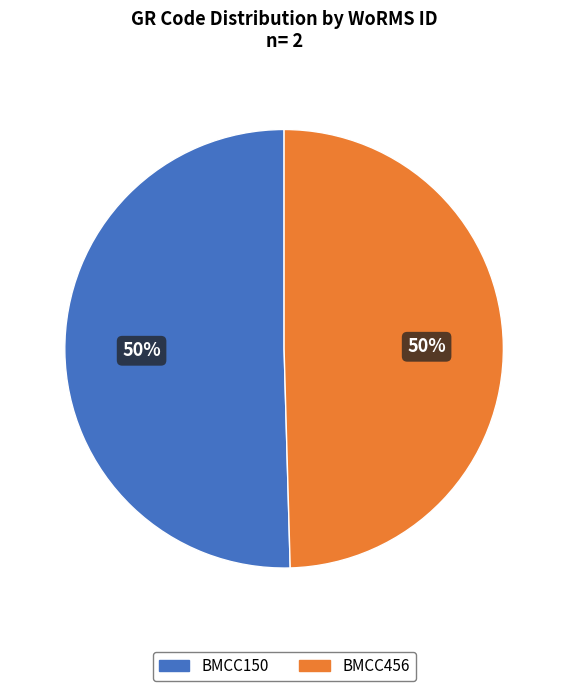

Approximately how many times larger is the value at BMCC456 compared to BMCC150?

1.0